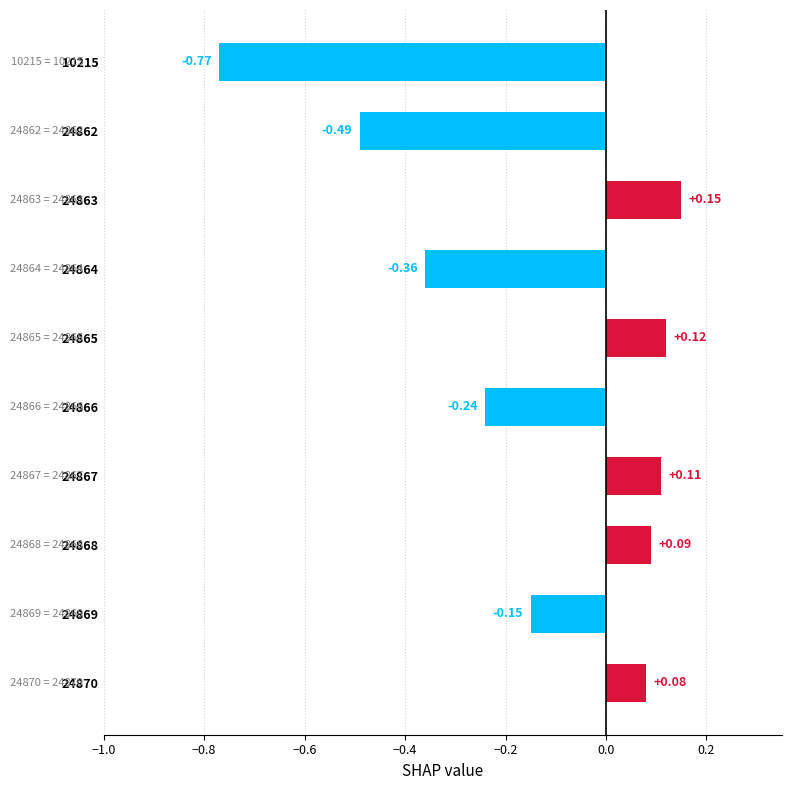

What is the change in value from 24866 to 24865?

+0.4